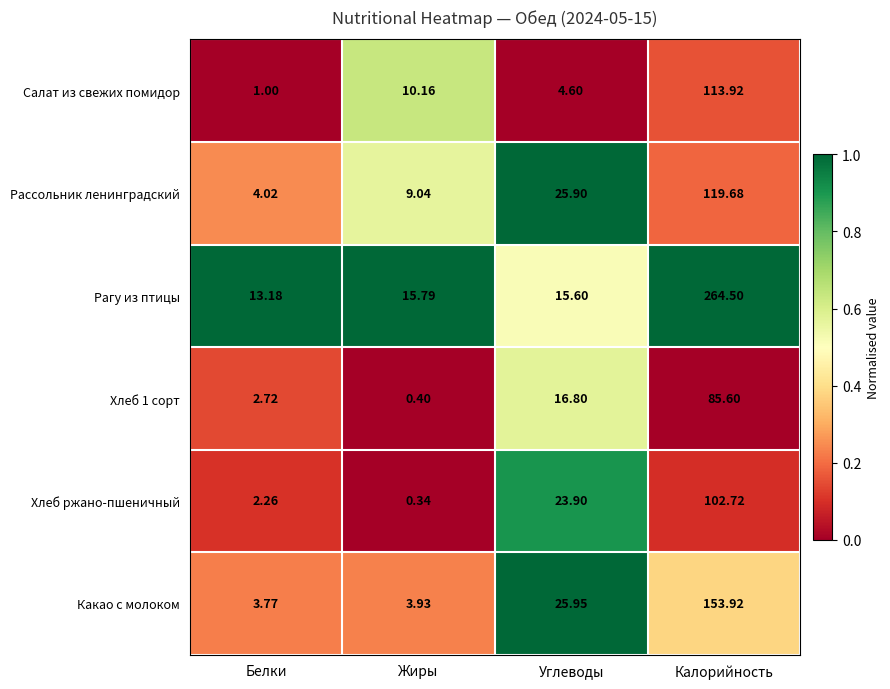

Which series has the largest range (max minus min)?

Рагу из птицы